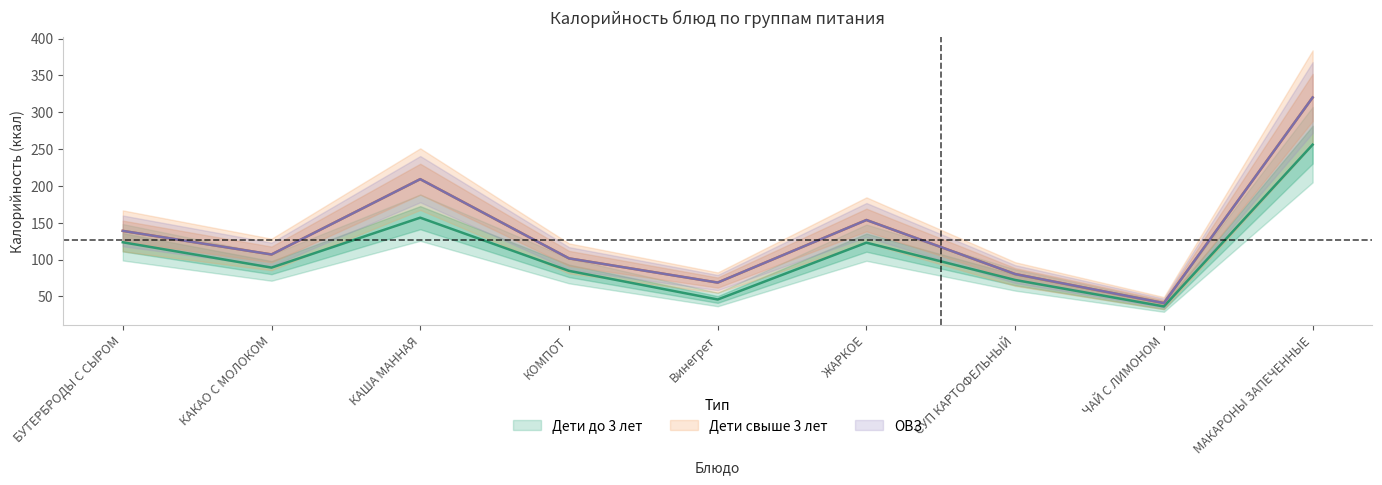

The ОВЗ (ккал) series shows 45.0 at БУТЕРБРОДЫ С СЫРОМ. True or false?

False